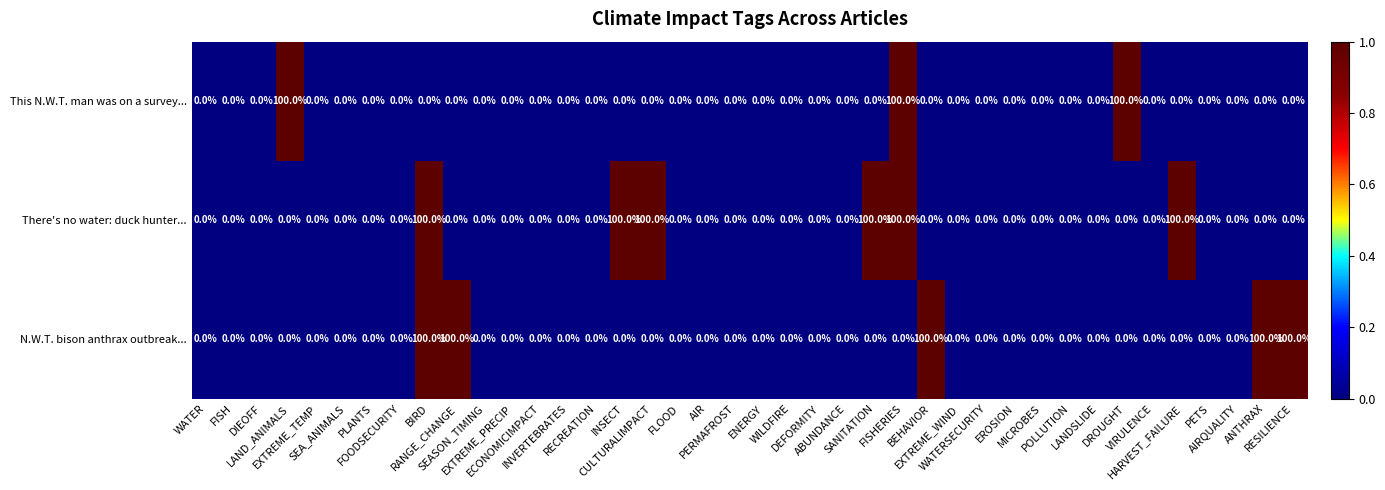

What is the maximum value for This N.W.T. man was on a survey...?

100